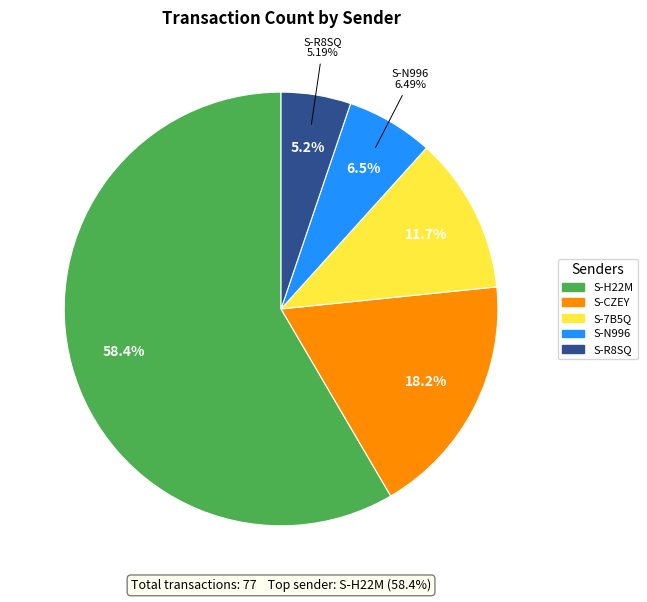

Combined, do S-7B5Q-7AZQ-JX4S-6HWUL and S-H22M-GQCY-MM5D-G3W8X account for over 50%?

Yes